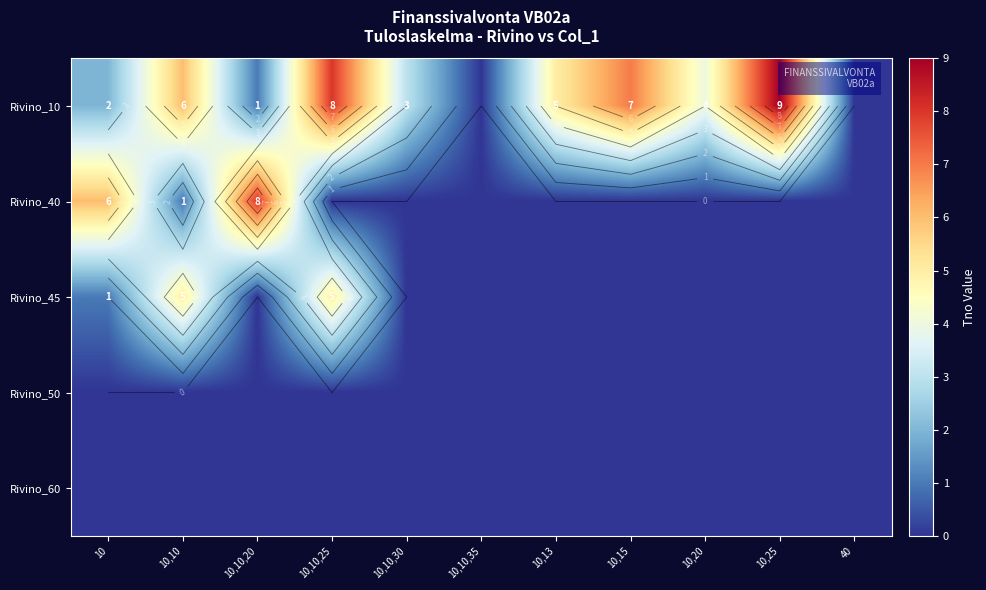

Which category has the highest value across all series?

10,25